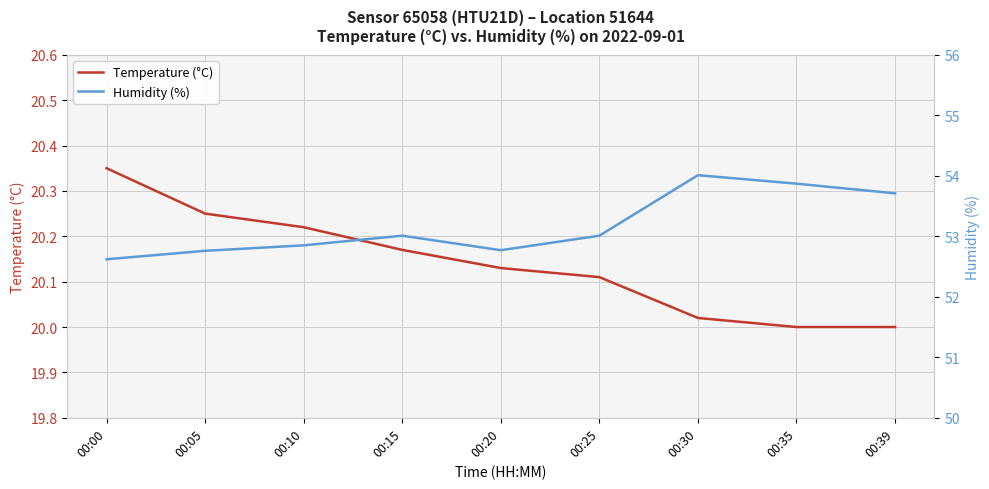

Count the number of data series in this chart.

2